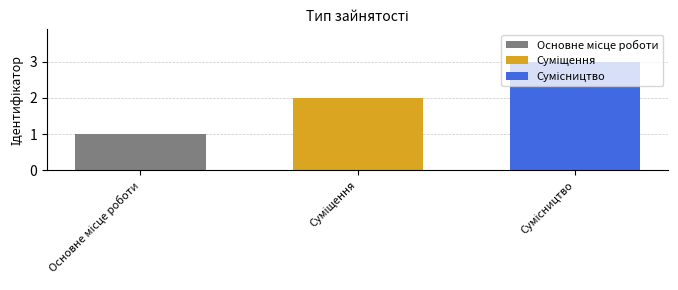

How many groups of bars are there?

1